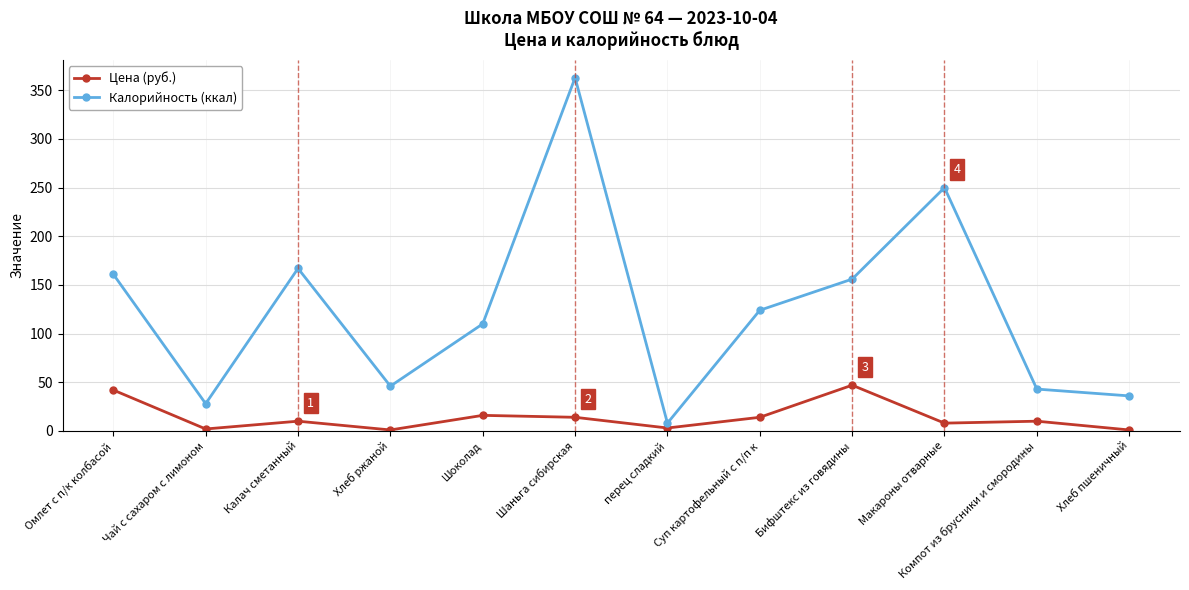

Which series has the widest spread of values?

Калорийность (ккал)